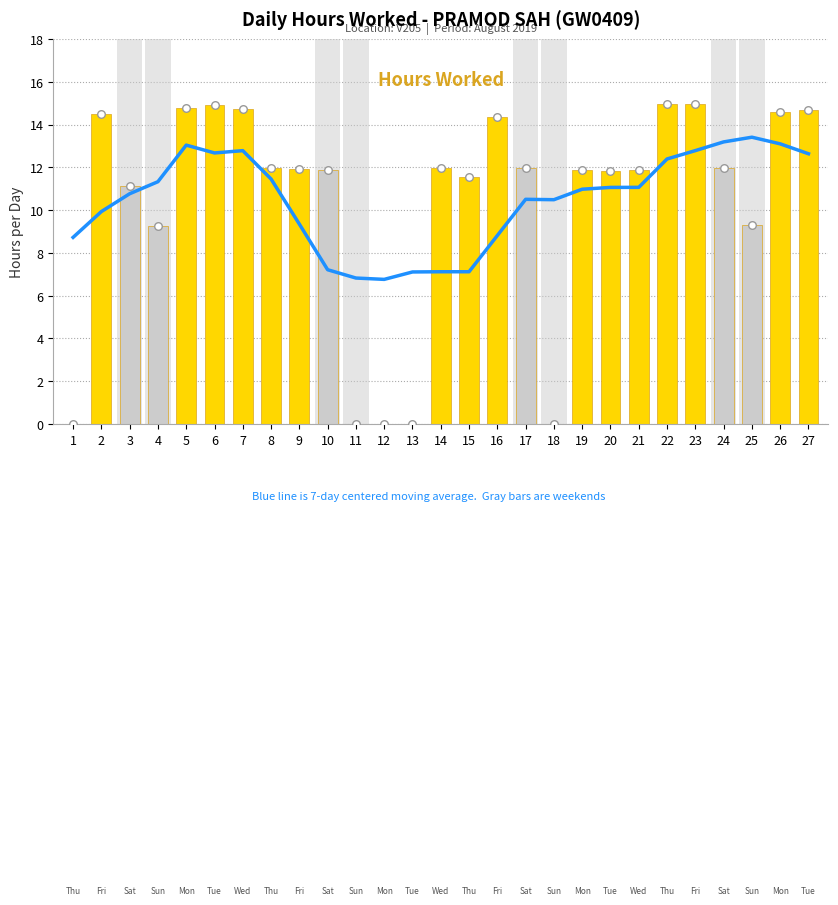

Which series has the widest spread of Y values?

Hours Worked